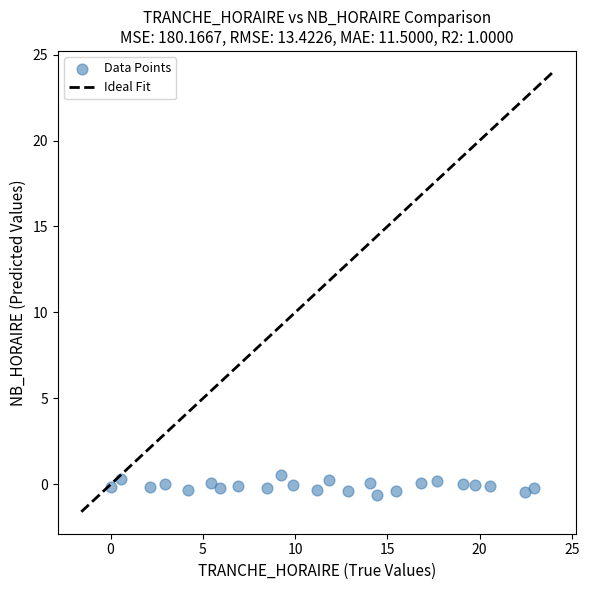

What is the range of X values (max minus min)?

22.9